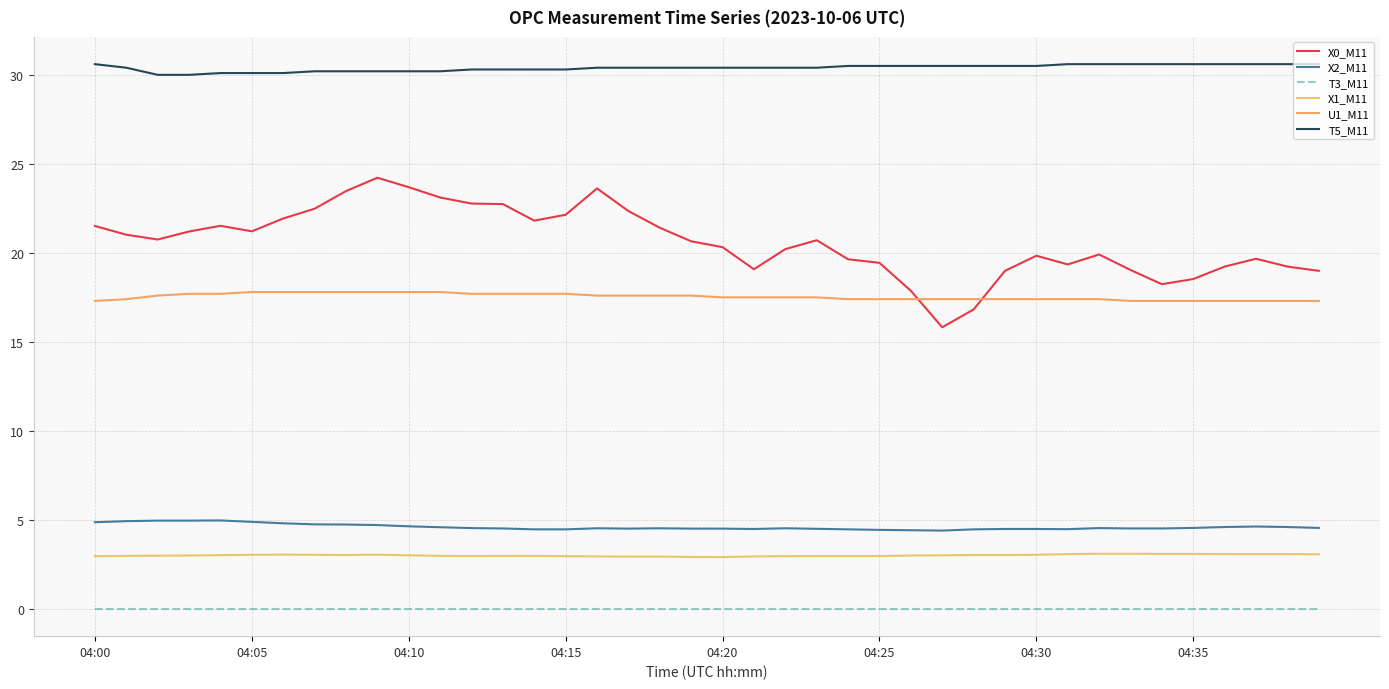

In X1_M11, how many points are higher than both neighbors (excluding endpoints)?

2